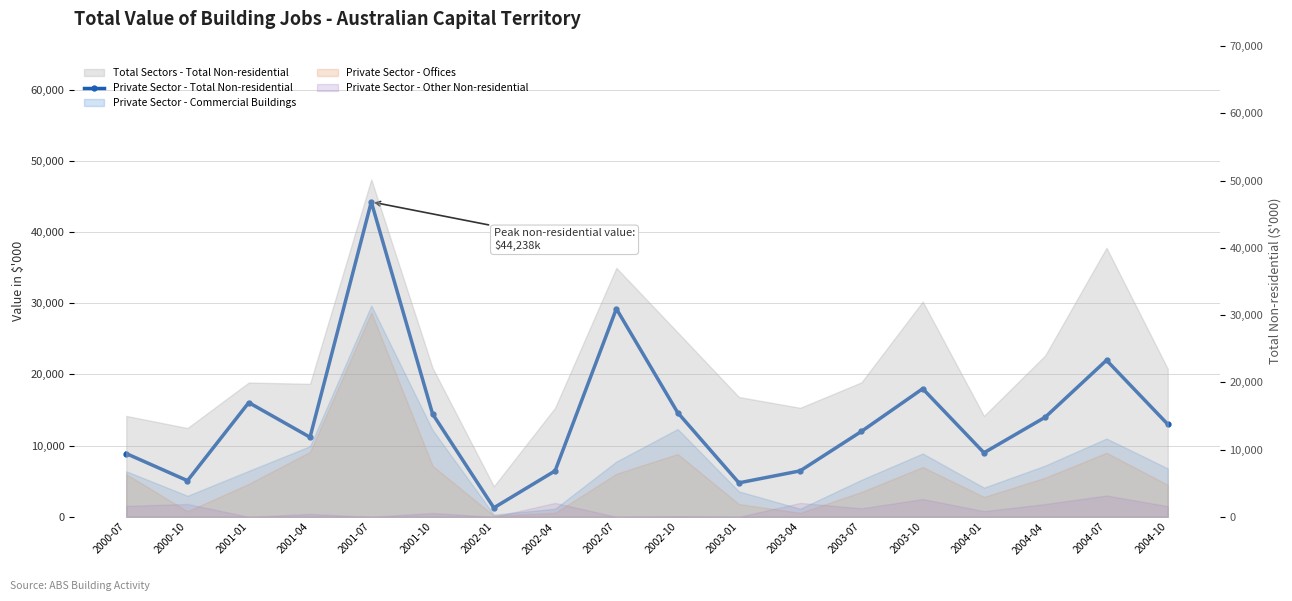

What is the value of the 11th point from the left?

4775